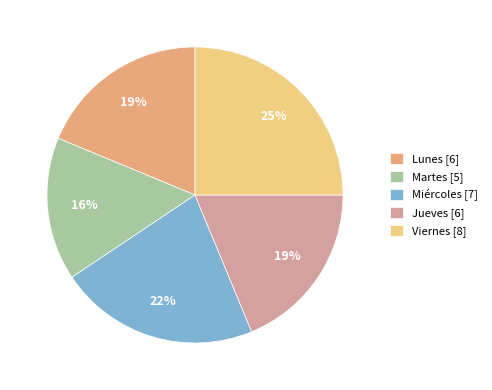

To the nearest percent, what percentage of the pie is Lunes?

19%